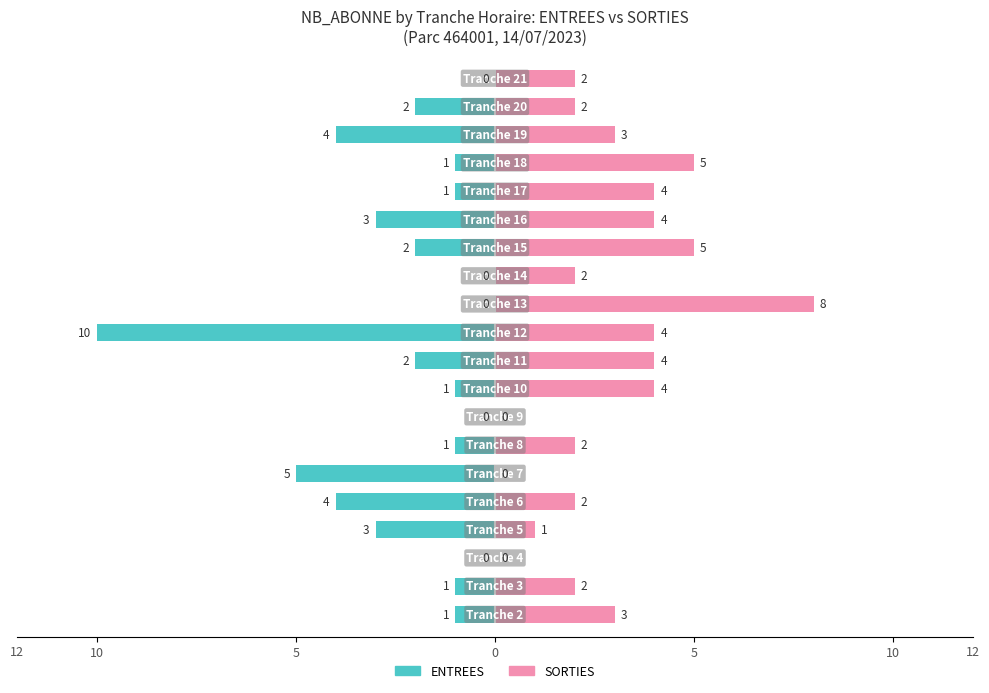

Does the chart contain any negative values?

Yes